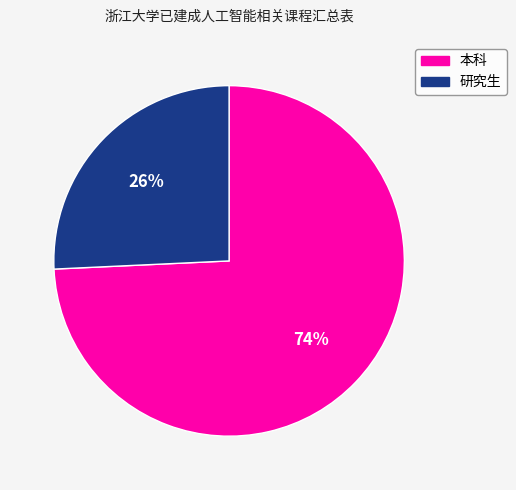

Which category has the biggest portion of the pie?

本科